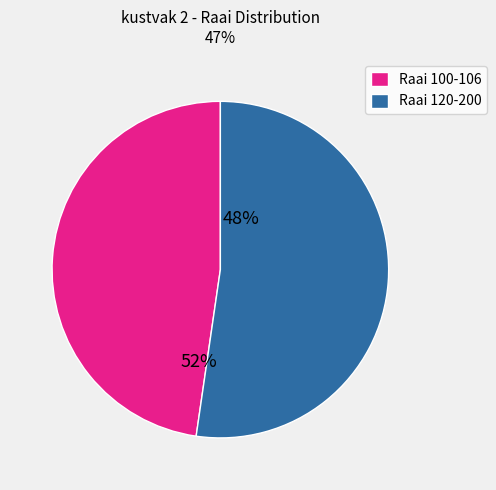

Does Raai 120-200 account for over 50% of the chart?

Yes